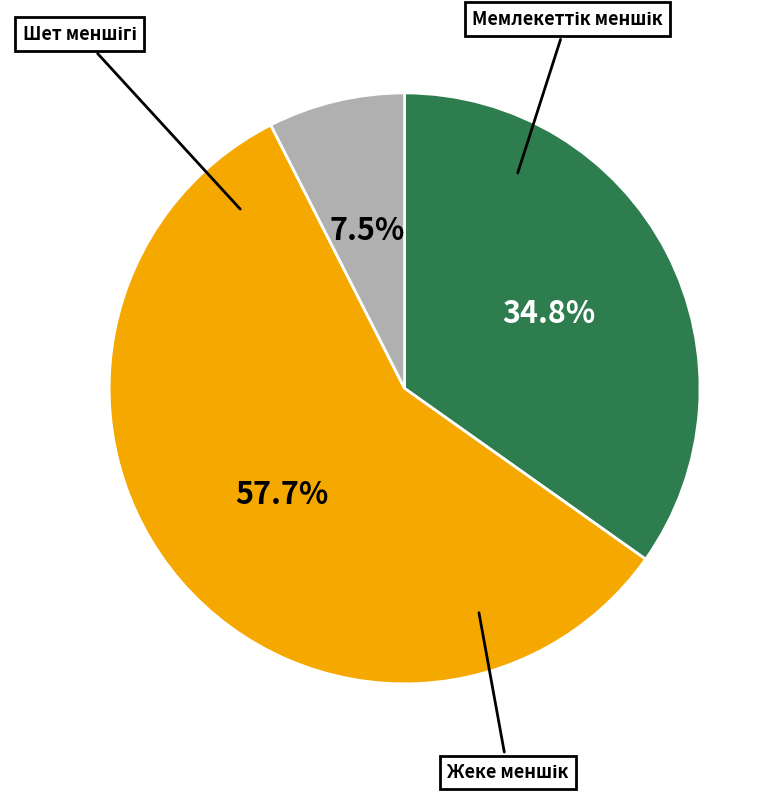

Is there any slice that represents more than half of the pie?

Yes